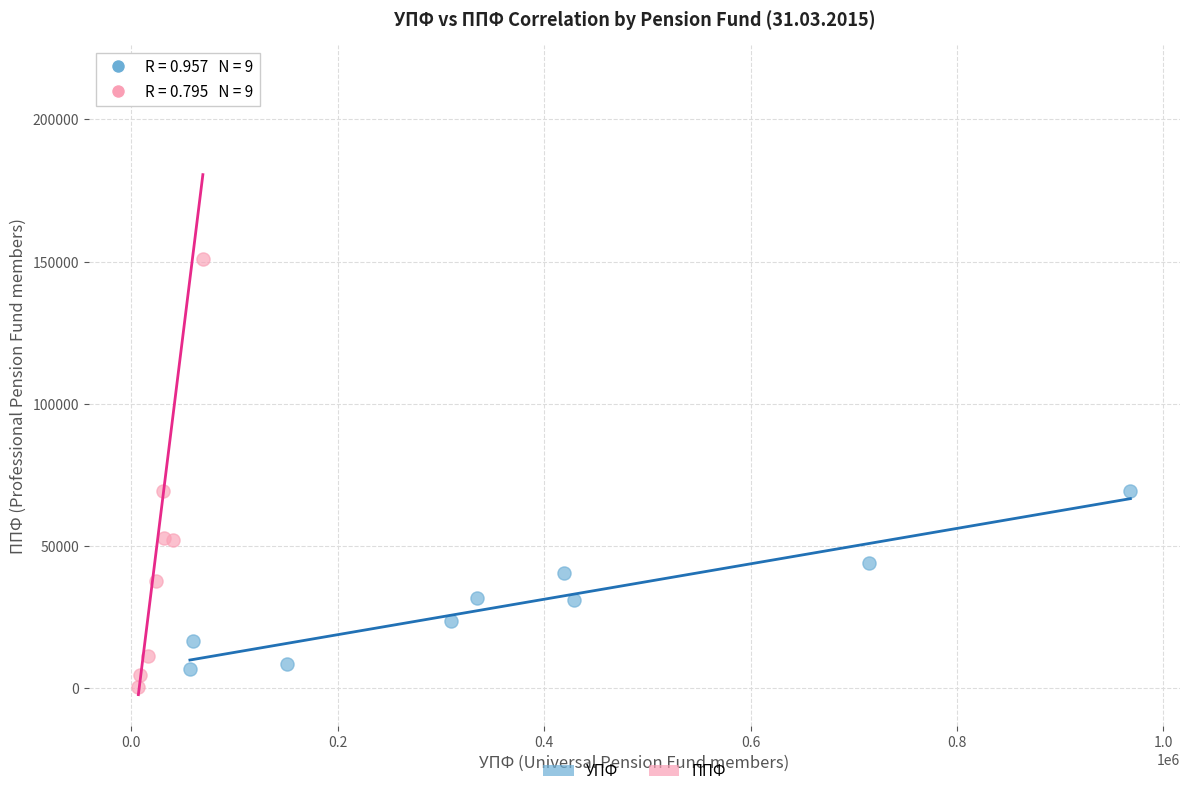

Which series reaches the maximum Y coordinate?

ППФ